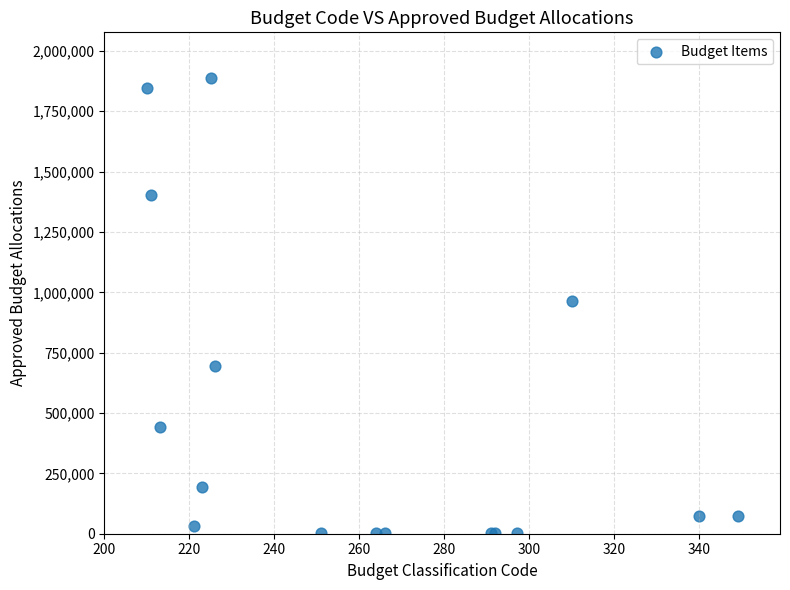

What Y value in the scatter plot is closest to 944567?

965800.0